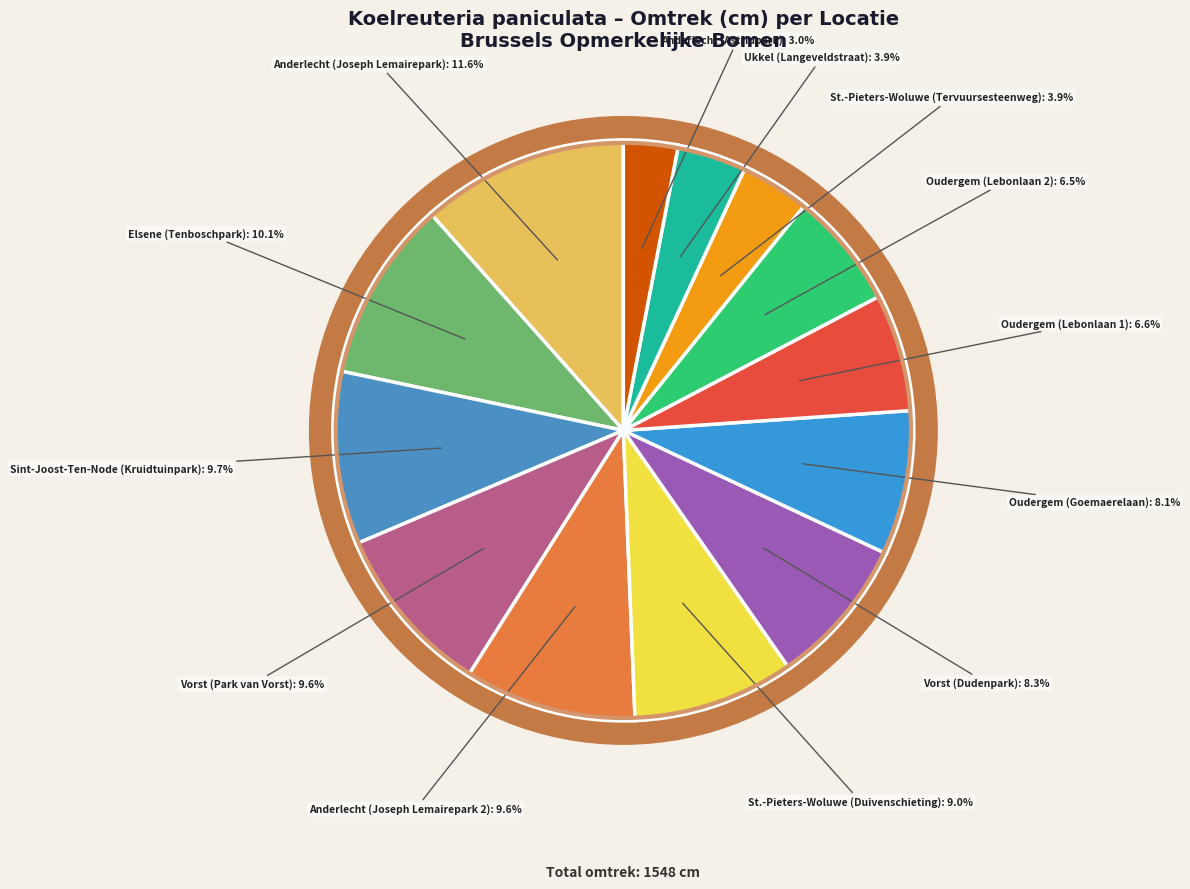

Is the sum of Vorst
(Park van Vorst) and Ukkel
(Langeveldstraat) greater than half?

No